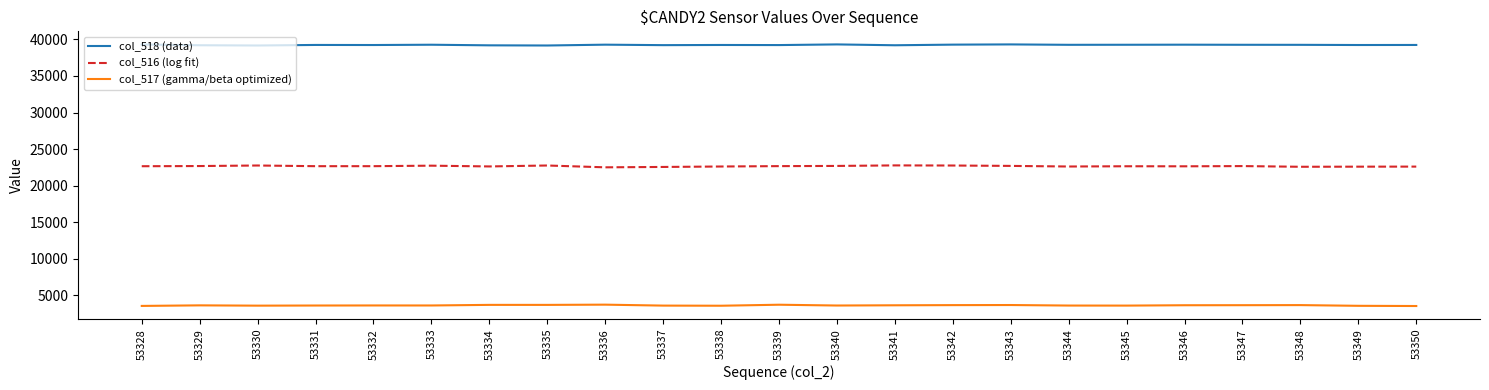

What is the difference between the second highest and second lowest values in the col_516 (log fit) series?

198